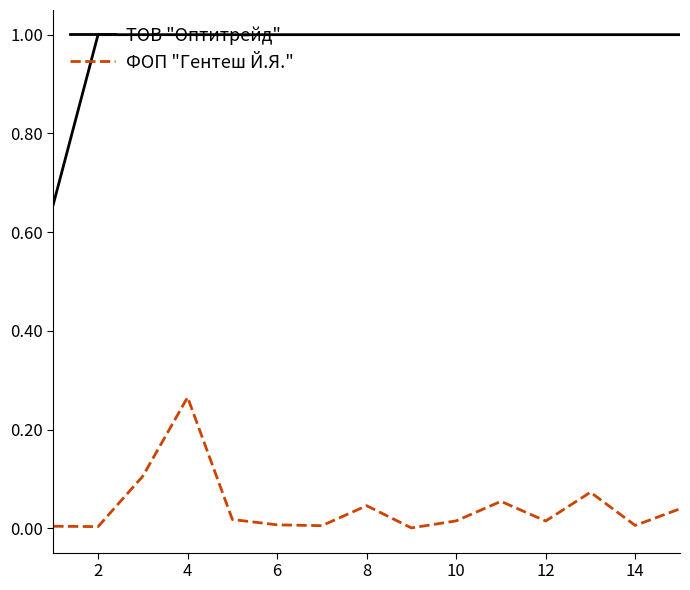

Does the chart have visible grid lines?

No